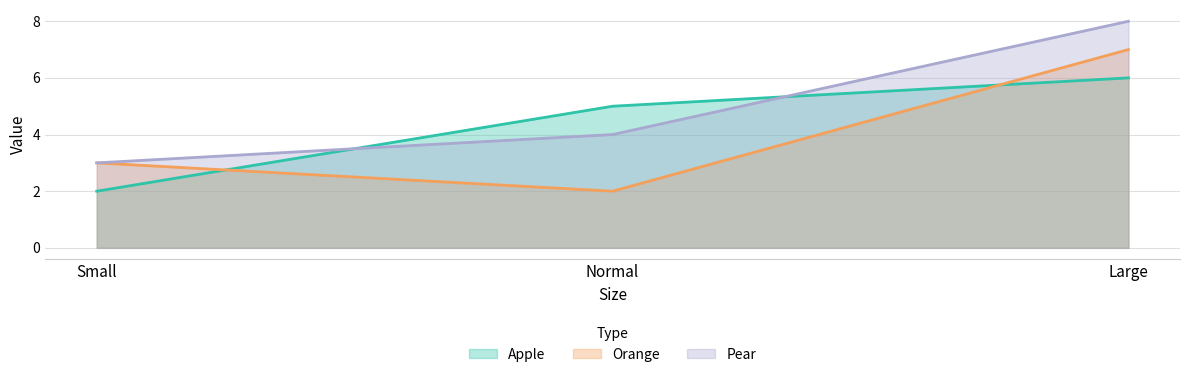

List the labels in order of Orange value, smallest first.

Normal, Small, Large